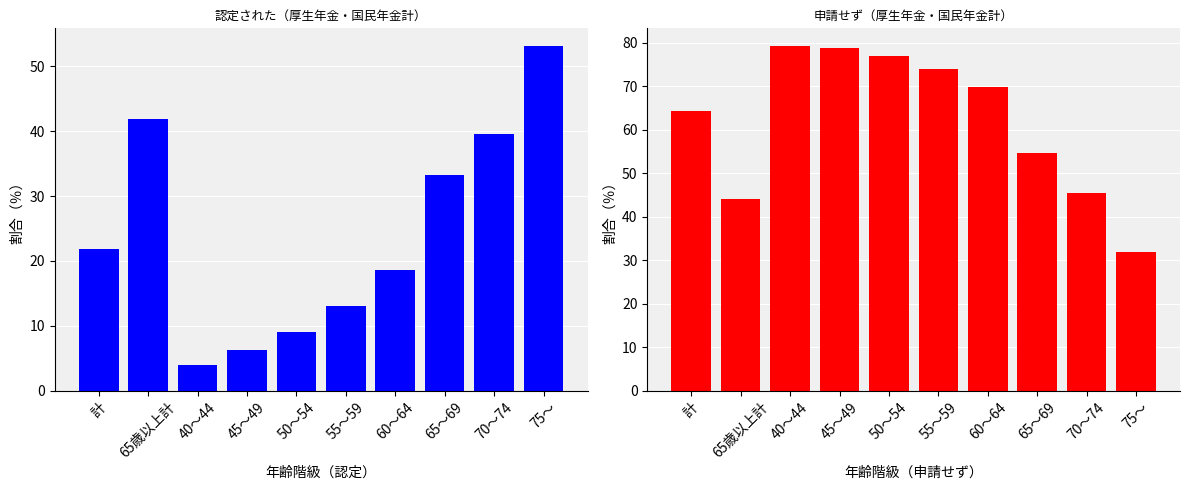

Is it true that 申請せず equals 28.6 at 50～54?

False